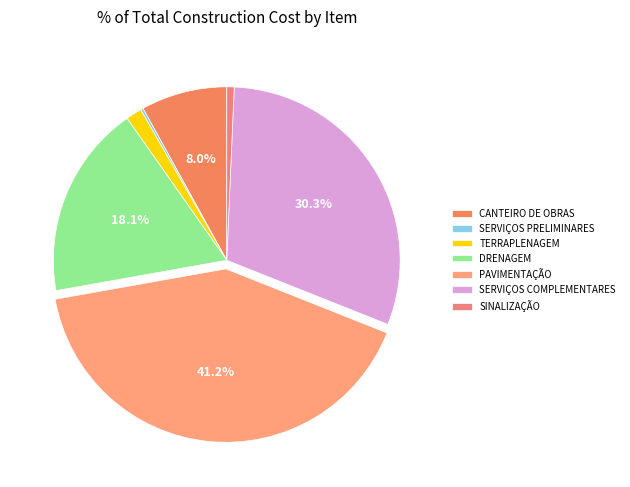

Rank the categories by value from highest to lowest.

PAVIMENTAÇÃO, SERVIÇOS COMPLEMENTARES, DRENAGEM, CANTEIRO DE OBRAS, TERRAPLENAGEM, SINALIZAÇÃO, SERVIÇOS PRELIMINARES